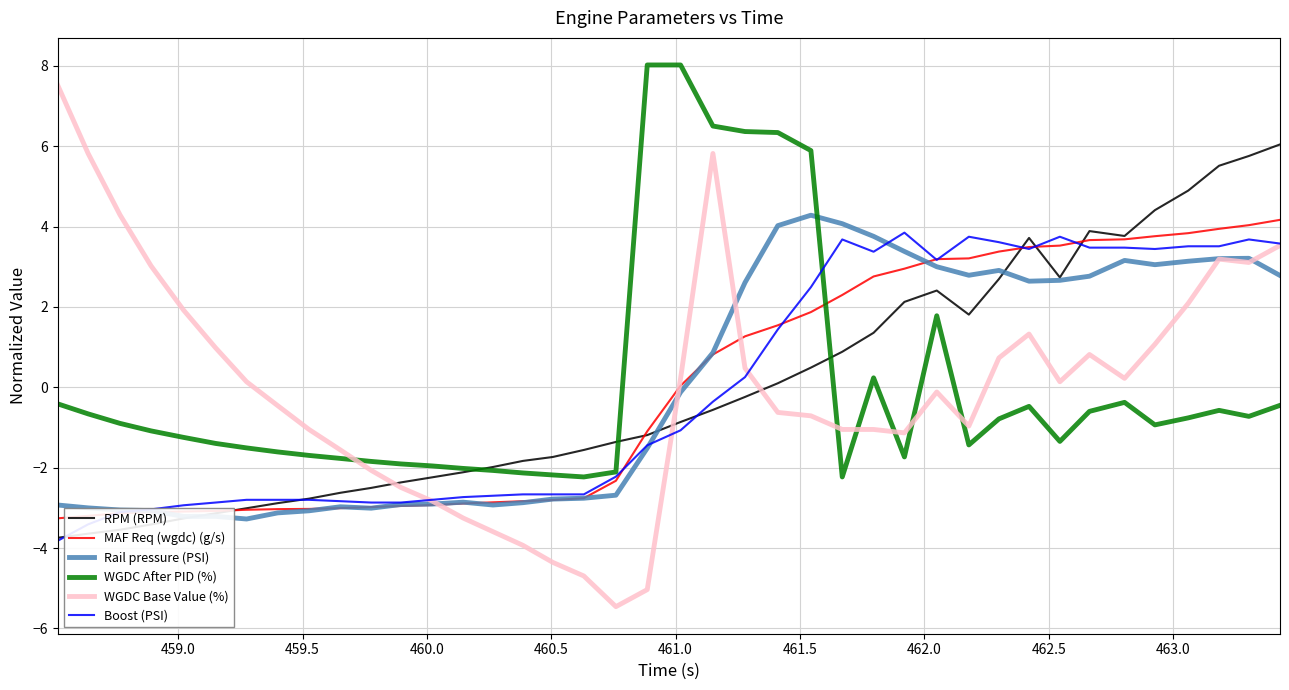

What is the maximum value for WGDC After PID (%)?

8.0